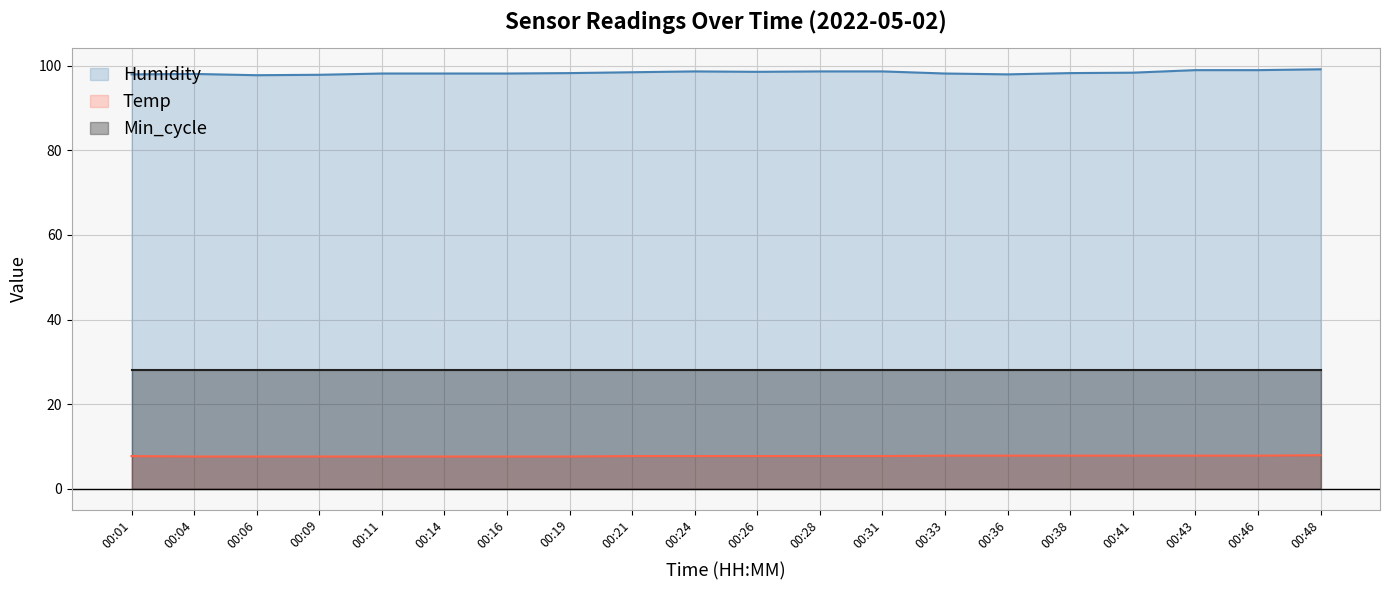

Rank the series at 00:19 from highest to lowest value.

Humidity, Min_cycle, Temp